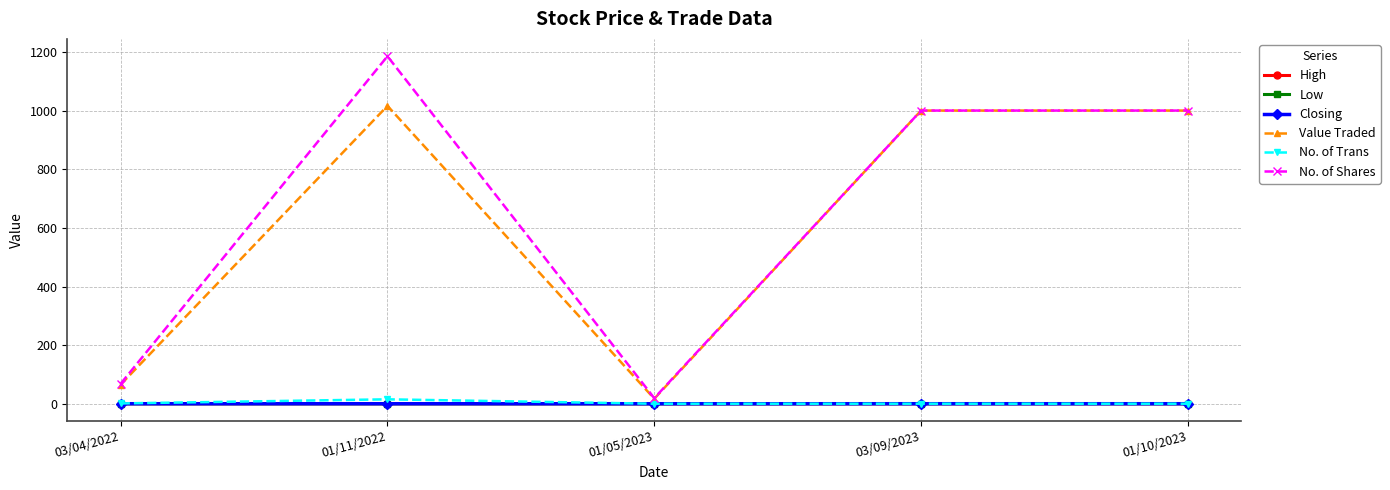

True or false: Low and Value Traded intersect in this chart.

False